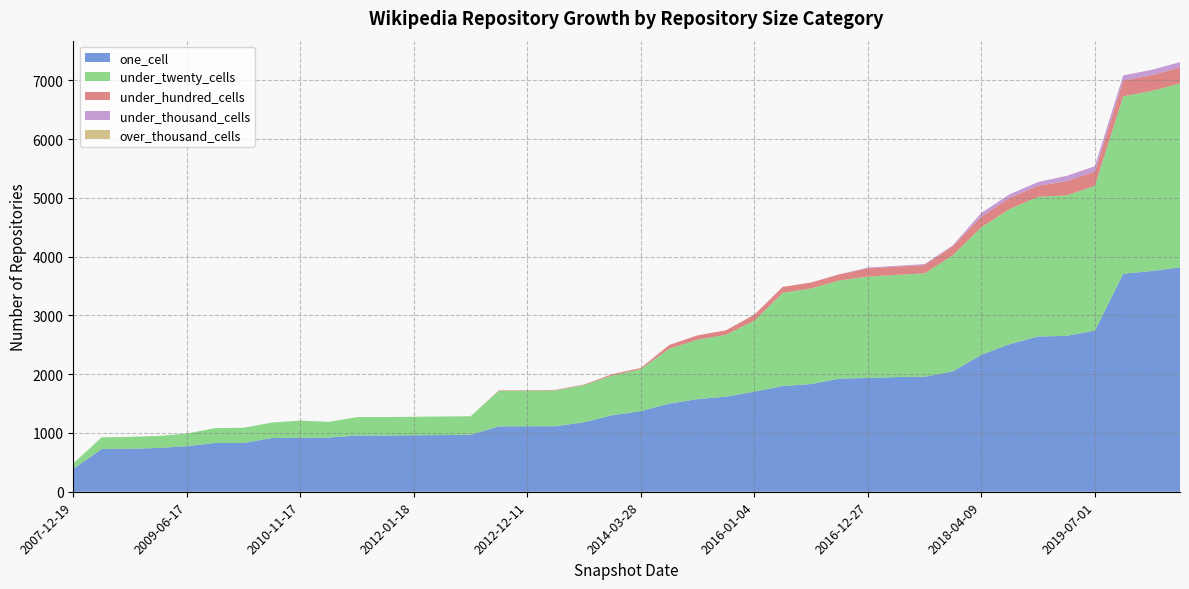

Reading left to right, what are all the values shown in this chart?

one_cell: 389	727	732	745	776	830	830	914	920	923	957	957	961	964	971	1113	1114	1116	1183	1303	1372	1500	1576	1618	1703	1800	1833	1925	1937	1952	1957	2050	2331	2513	2642	2653	2742	3710	3756	3818
under_twenty_cells: 92	200	202	204	214	253	259	264	291	267	313	314	315	317	313	604	603	609	632	677	714	933	1013	1053	1208	1584	1626	1671	1724	1738	1760	1976	2170	2299	2377	2390	2463	3020	3064	3131
under_hundred_cells: 0	0	0	0	0	0	0	0	0	0	0	0	0	0	0	9	9	9	10	22	20	65	73	76	102	102	102	105	140	140	142	156	181	188	189	242	245	266	269	272
under_thousand_cells: 0	0	0	0	0	0	0	0	0	0	0	0	0	0	0	0	0	0	0	0	0	0	0	0	0	0	0	0	15	15	15	15	63	63	63	90	90	90	90	90
over_thousand_cells: 0	0	0	0	0	0	0	0	0	0	0	0	0	0	0	0	0	0	0	0	0	0	0	0	0	0	0	0	0	0	0	0	0	0	0	0	0	0	0	0